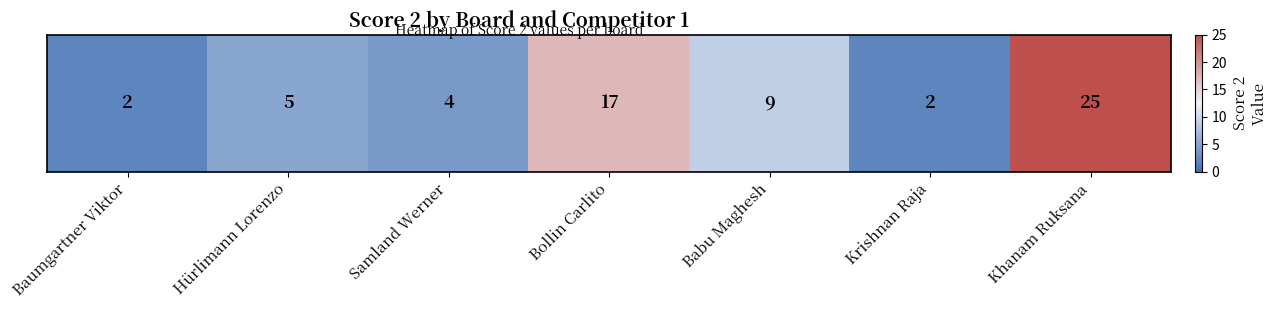

What is the difference between the second highest and minimum values?

15